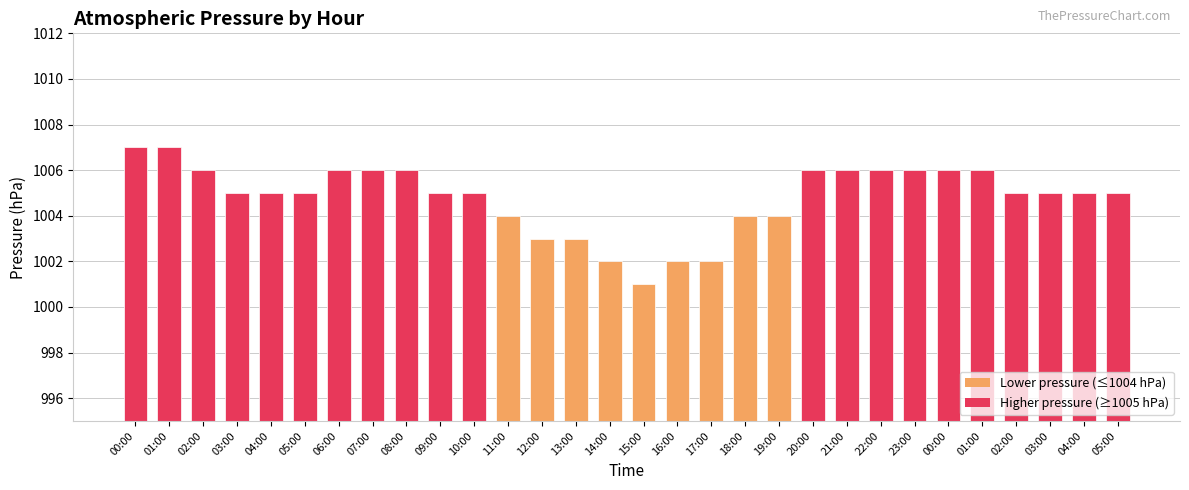

How many categories are shown in the chart?

30